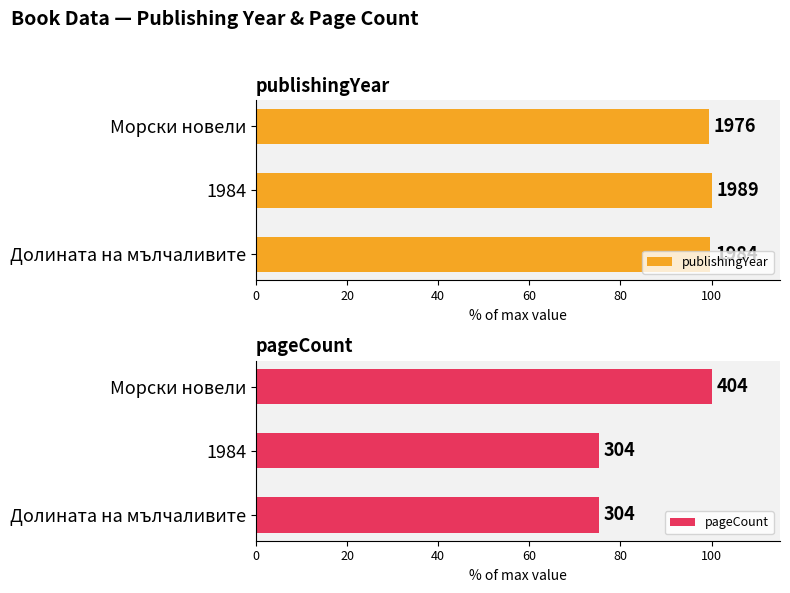

Is it true that publishingYear equals 53.5 at Долината на мълчаливите?

False